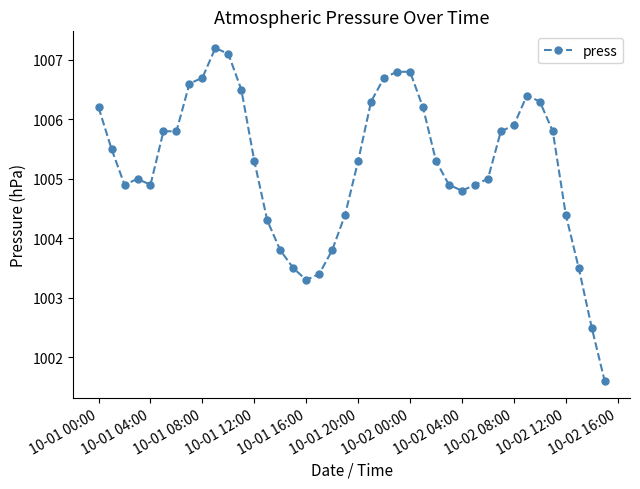

Is this an area chart (filled region under the line)?

No